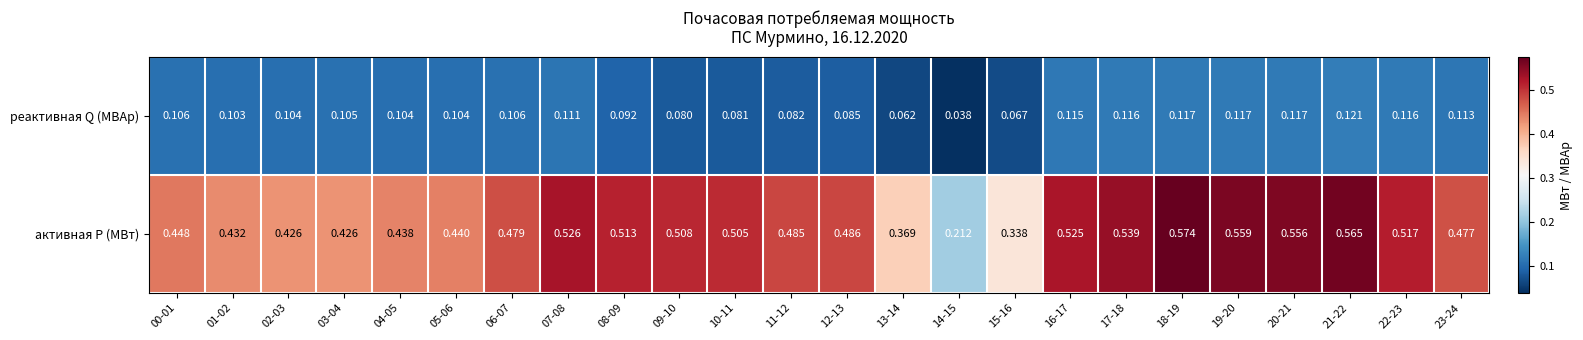

Between 15-16 and 21-22, which series saw the biggest shift?

активная P (МВт)